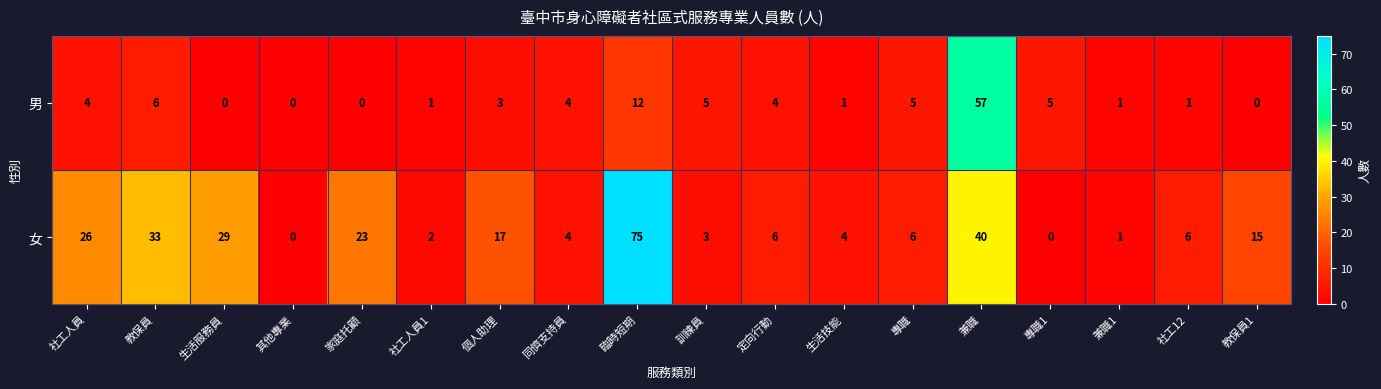

What is the spread (max minus min) of values at 社工人員?

22